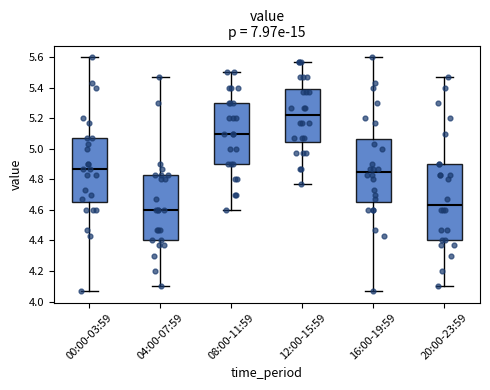

Reading left to right, transcribe this box plot: for each box, give where its median line is, the range the box spans, and where its two whiskers end, as read against the y-axis. The values are not printed on the chart, so give them approximately, as read against the axis.

00:00-03:59: median 4.88, box 4.66 to 5.08, whiskers 4.08 to 5.60
04:00-07:59: median 4.60, box 4.40 to 4.84, whiskers 4.10 to 5.48
08:00-11:59: median 5.10, box 4.90 to 5.30, whiskers 4.60 to 5.50
12:00-15:59: median 5.22, box 5.04 to 5.40, whiskers 4.78 to 5.58
16:00-19:59: median 4.86, box 4.66 to 5.06, whiskers 4.08 to 5.60
20:00-23:59: median 4.64, box 4.40 to 4.90, whiskers 4.10 to 5.48